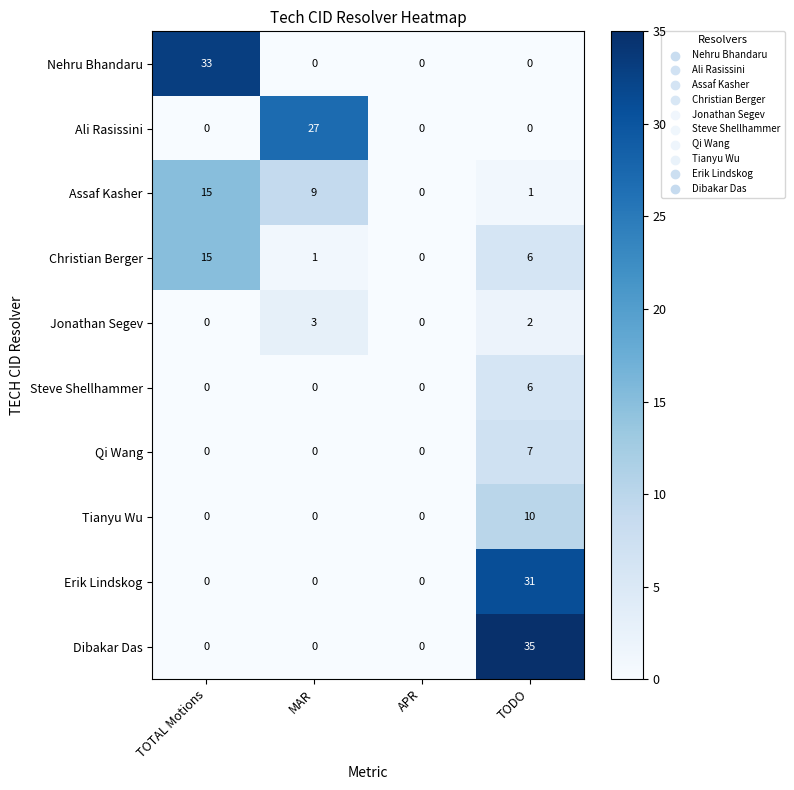

What is the approximate value of Christian Berger at TOTAL Motions?

15